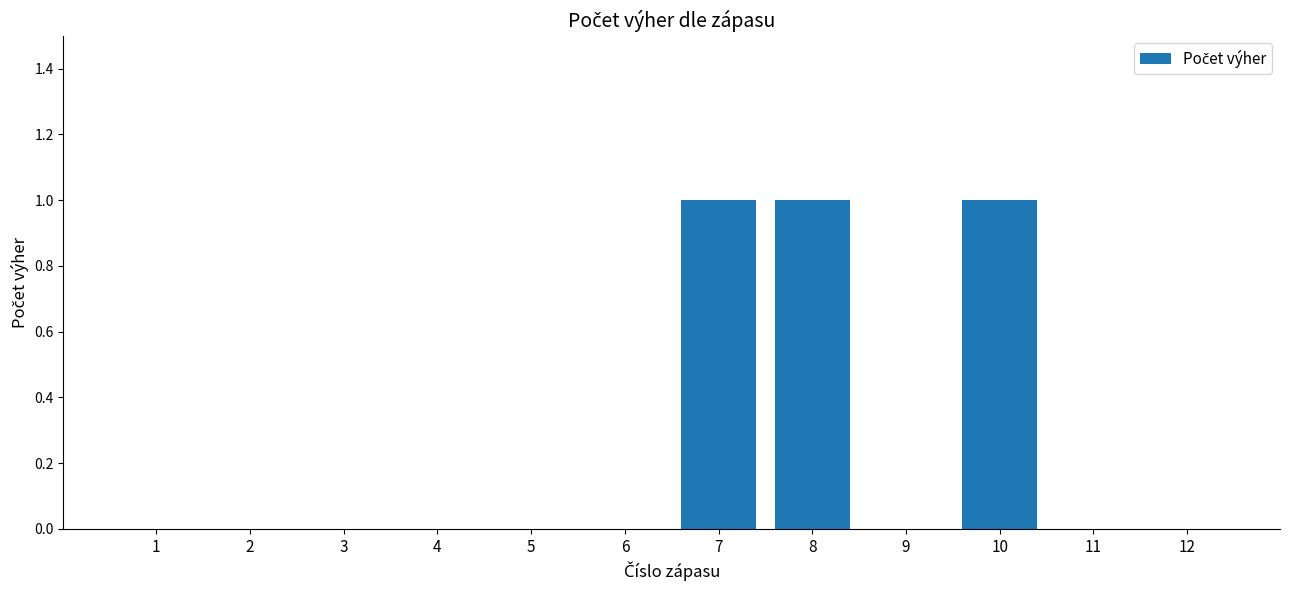

What is the sum of all values?

3